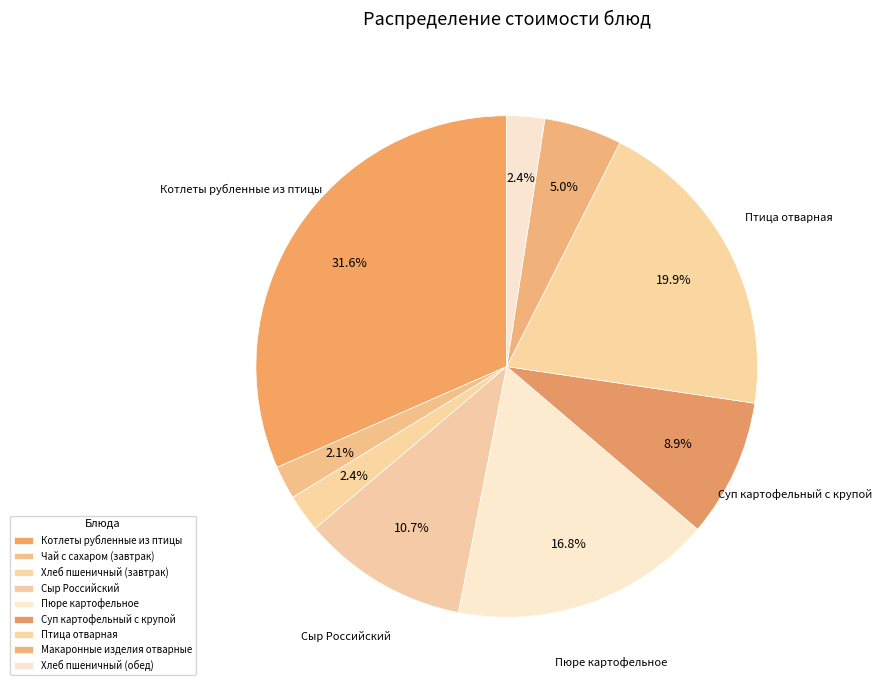

Is Суп картофельный с крупой the majority of the pie?

No